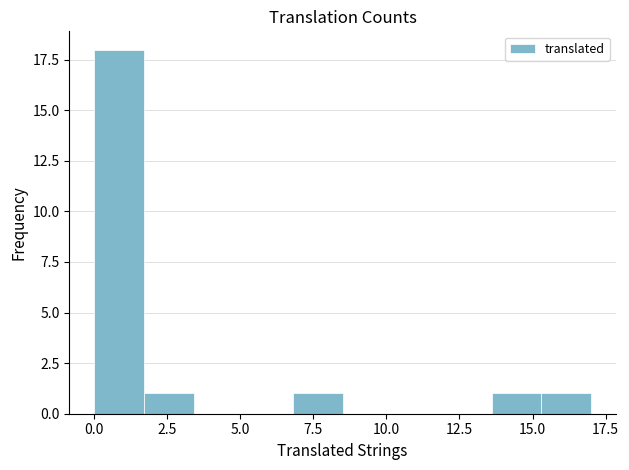

Around what value on the x-axis is the tallest bar? Give the approximate position of its centre, as read against the axis.

1.0